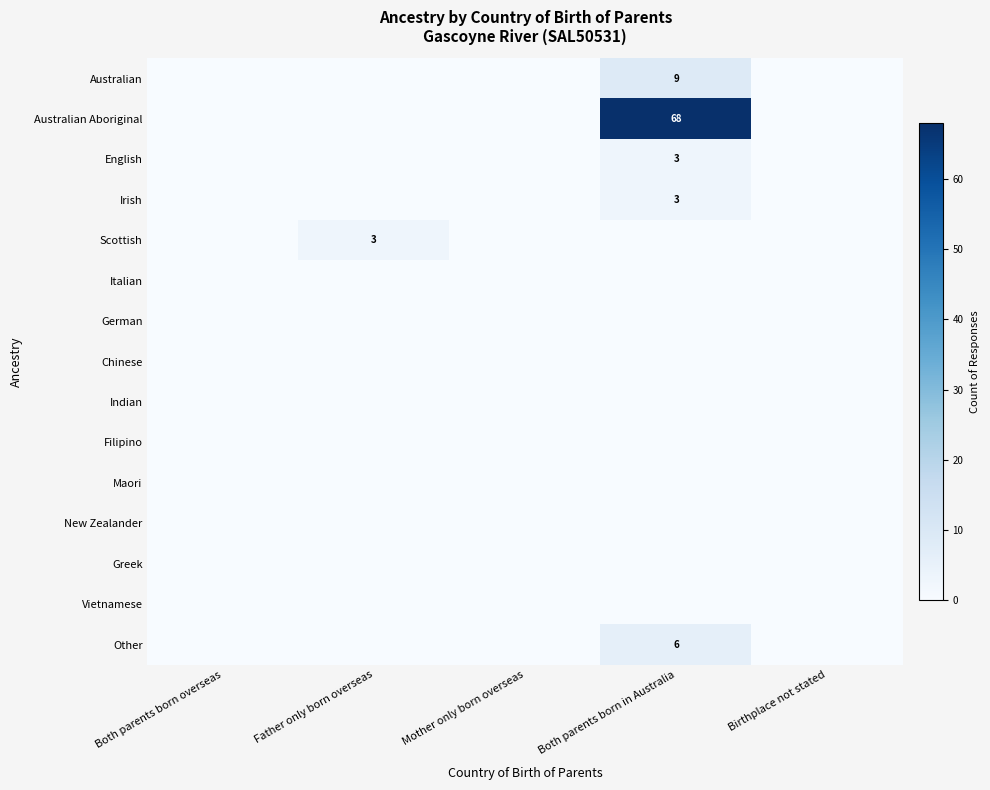

Is it true that Other equals 6 at Both parents born in Australia?

True